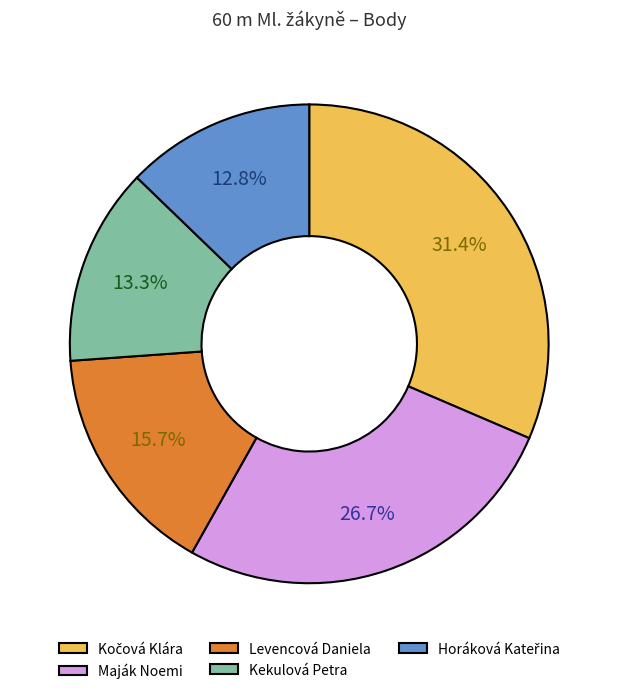

To the nearest percent, what portion does Maják Noemi represent?

27%